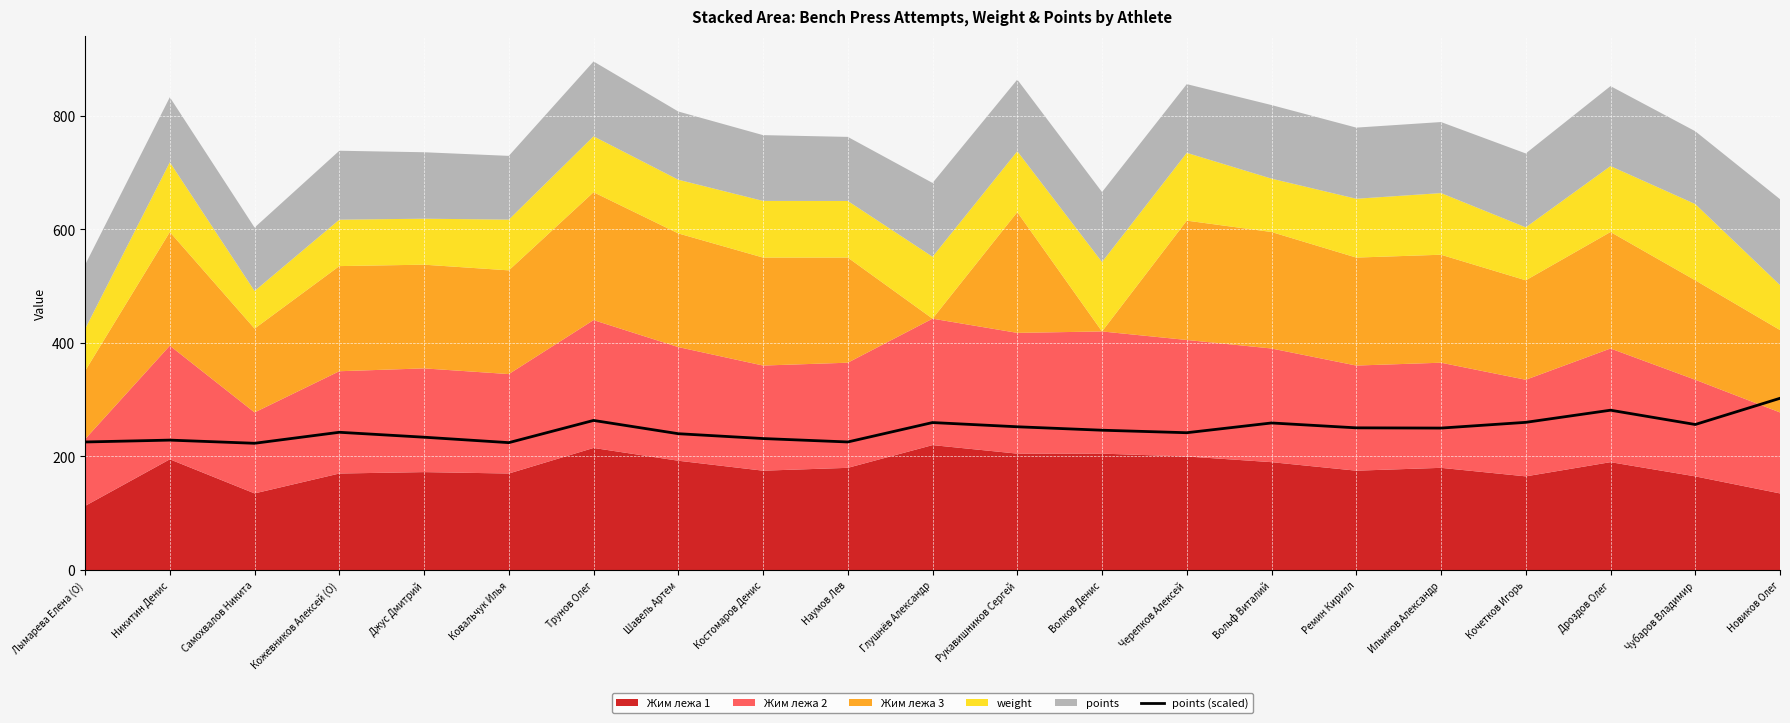

What is the label of the 20th point from the right?

Никитин Денис